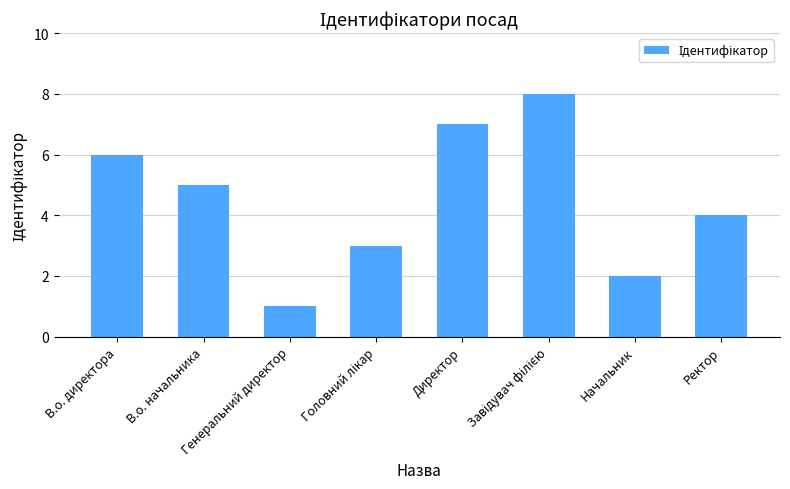

Reading left to right, what are all the values shown in this chart?

6	5	1	3	7	8	2	4